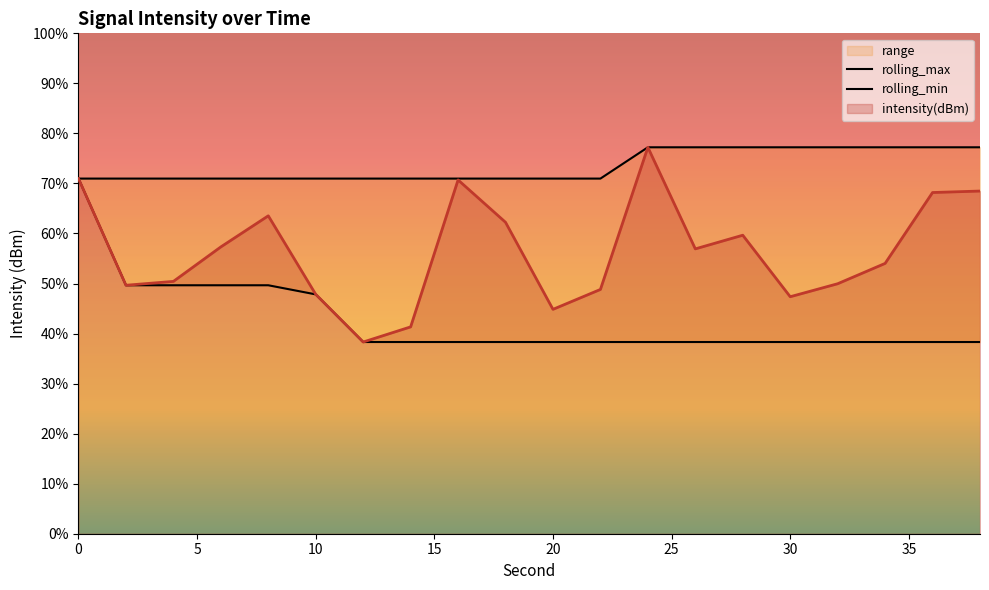

What is the highest value of the intensity(dBm) series?

77.2